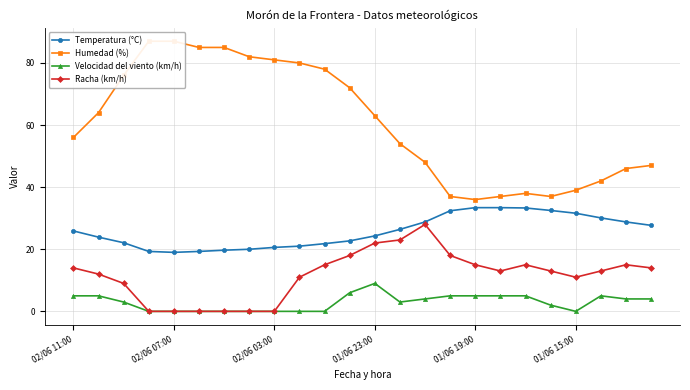

At which label does Temperatura (°C) first exceed 25?

02/06 11:00